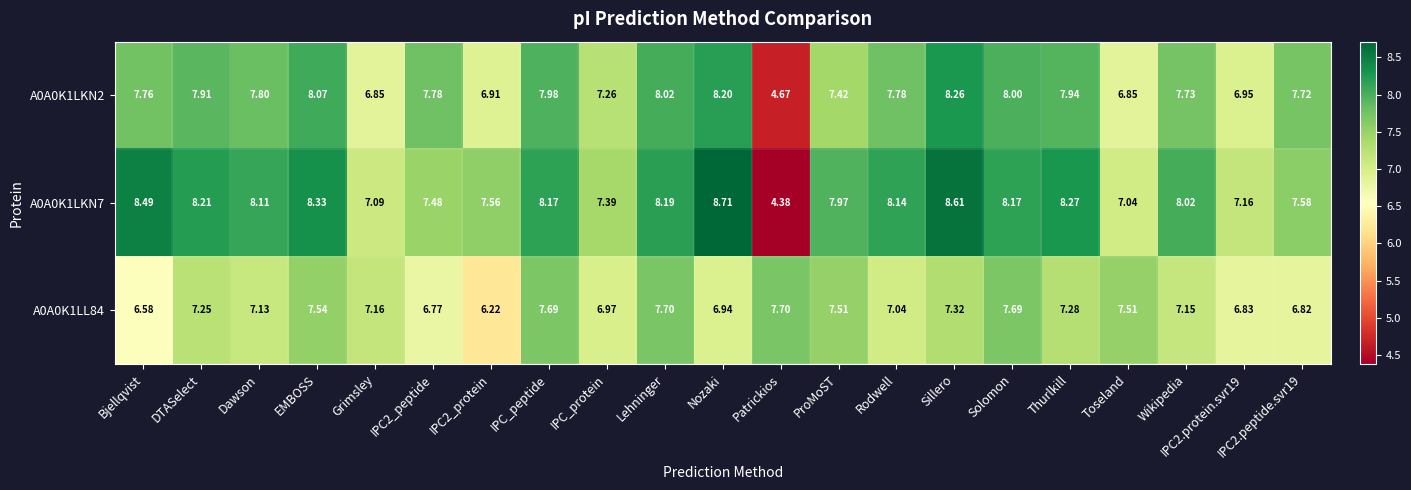

At which category does the chart reach its peak across all series?

Nozaki